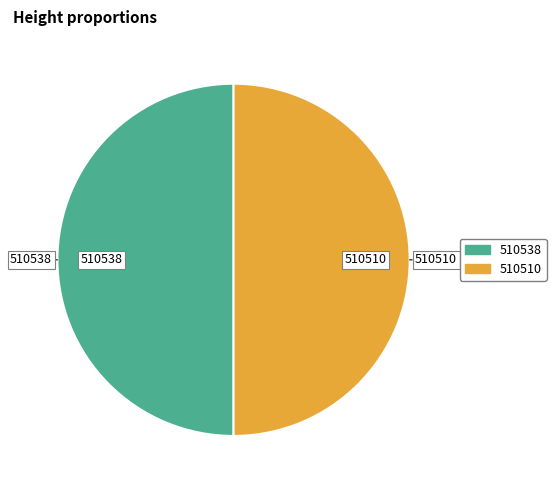

How many slices are in this pie chart?

2